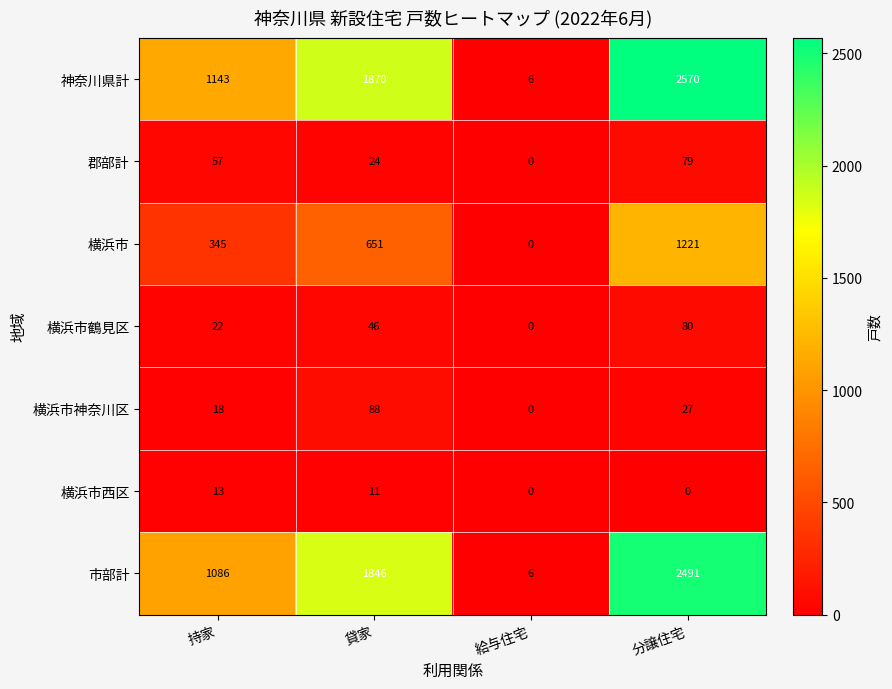

What is the greatest value displayed?

2570